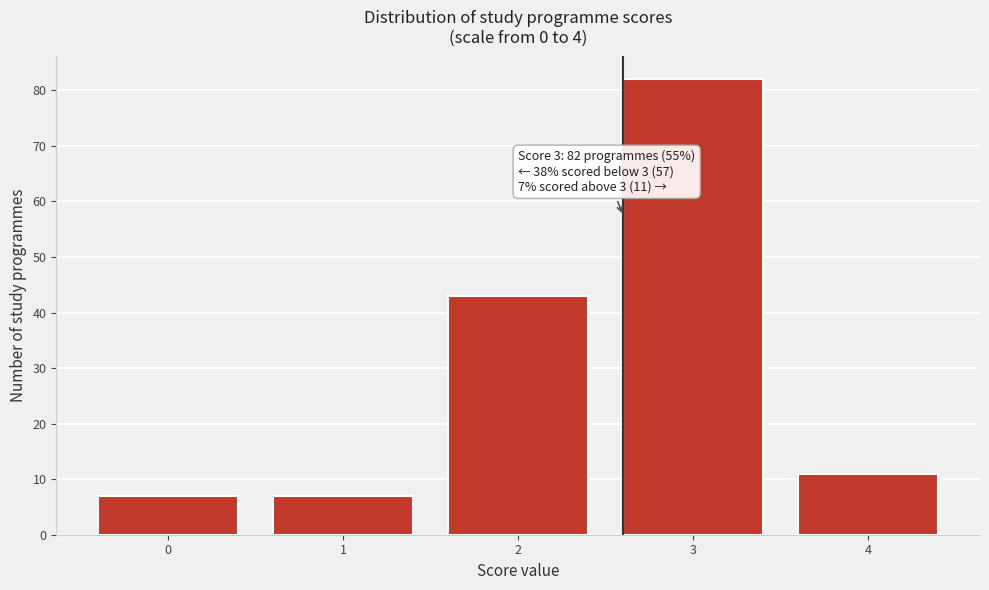

Reading left to right, what are all the values shown in this chart?

7	7	43	82	11